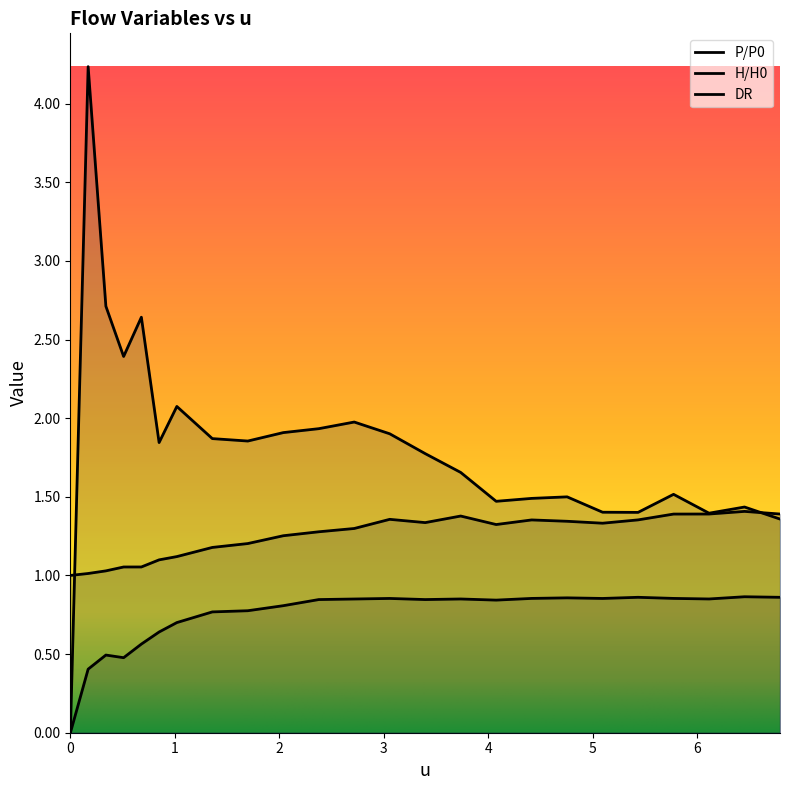

The P/P0 series shows 0.4 at 1. True or false?

True